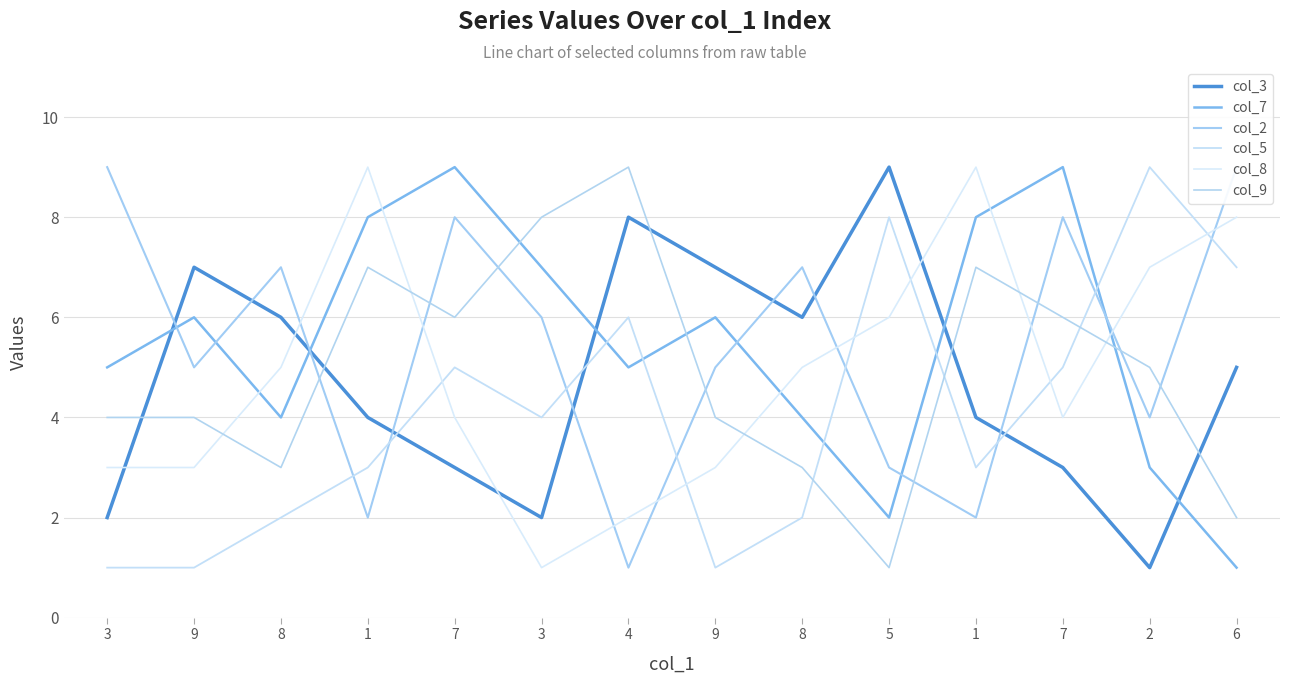

What are all the series names shown in the legend?

col_3, col_7, col_2, col_5, col_8, col_9